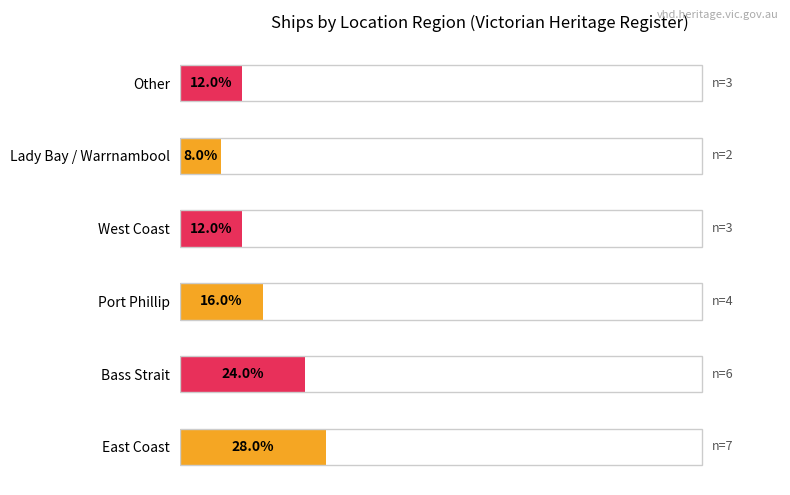

Reading left to right, what are all the values shown in this chart?

0=28.0	20=24.0	40=16.0	60=12.0	80=8.0	100=12.0